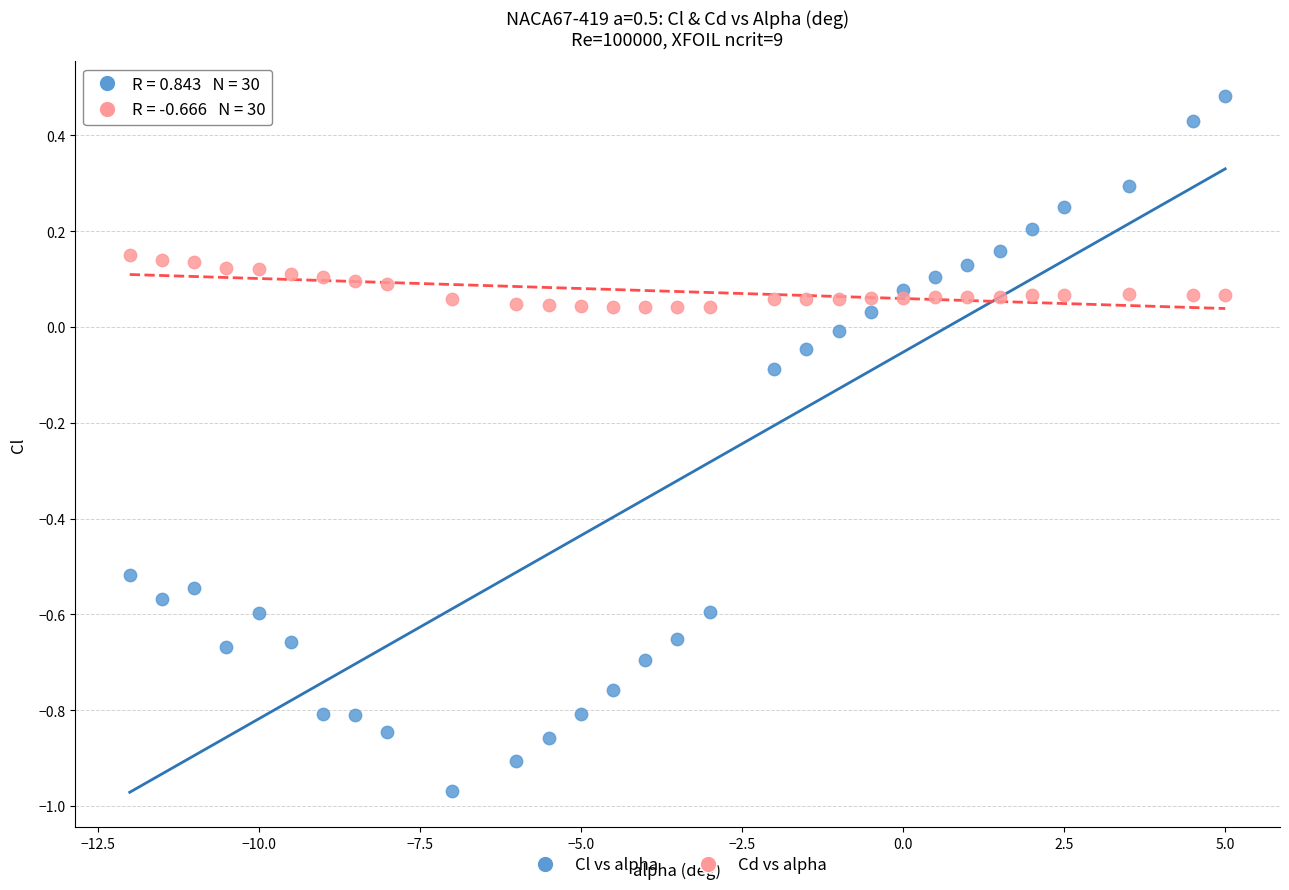

Across all data points, what is the range of X values (max minus min)?

17.0